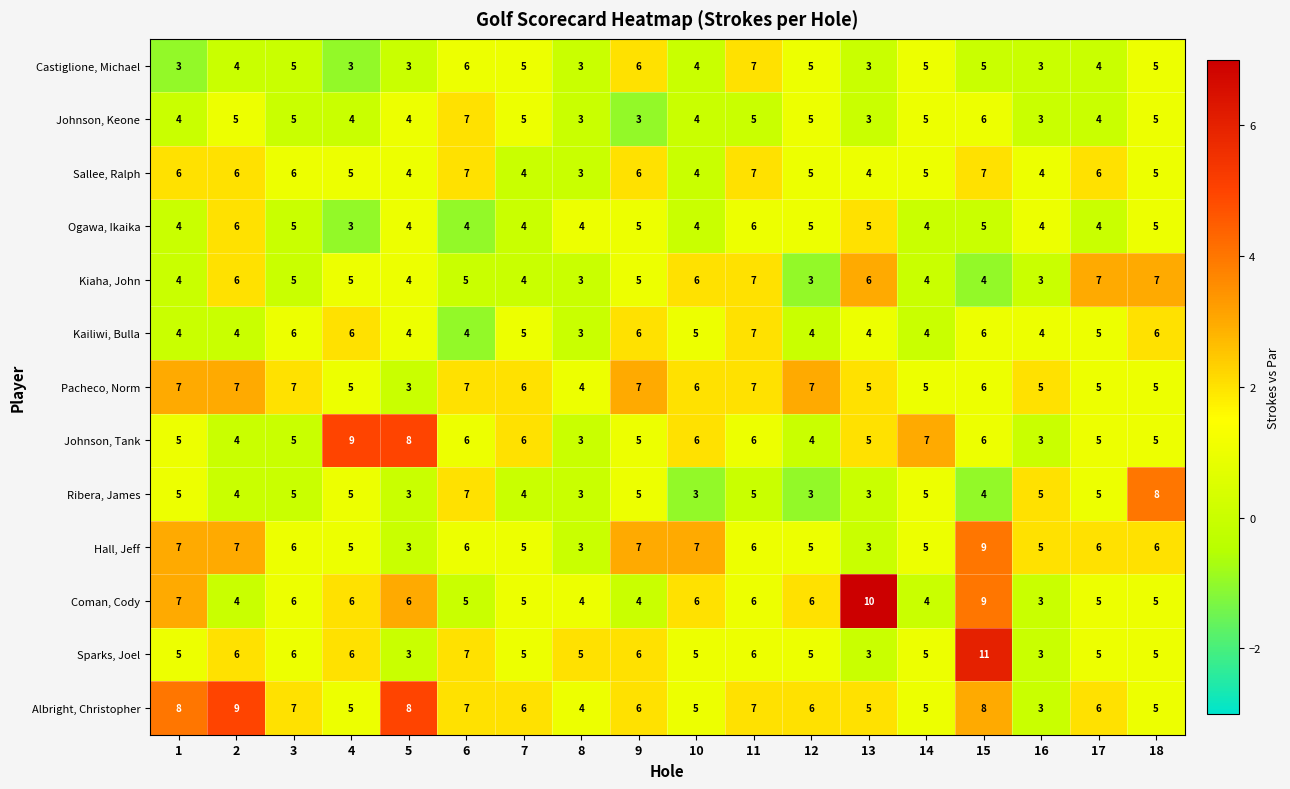

What is the difference between the second highest and minimum values in the Hall, Jeff series?

4